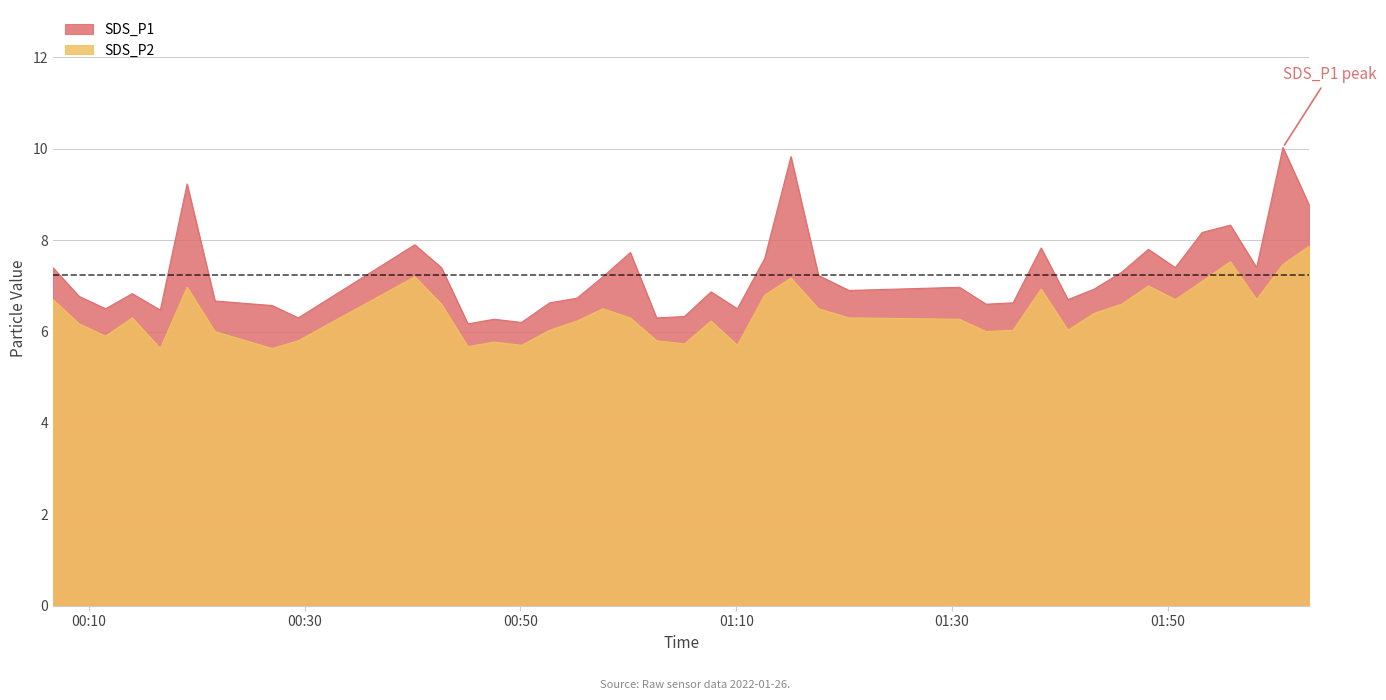

What is the minimum value for SDS_P1?

6.2